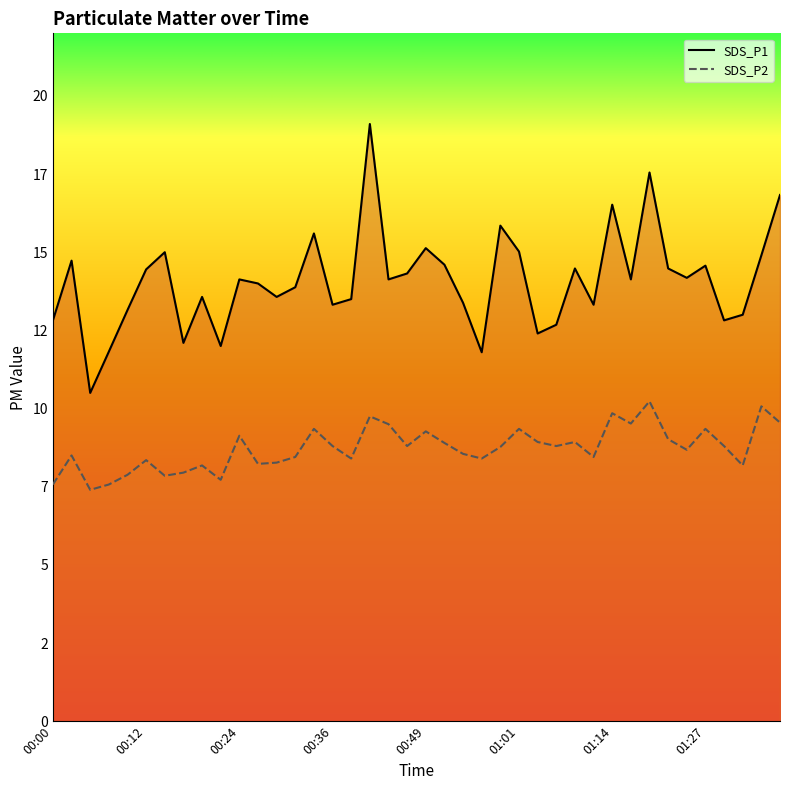

The SDS_P2 series shows 11.7 at 01:24. True or false?

False